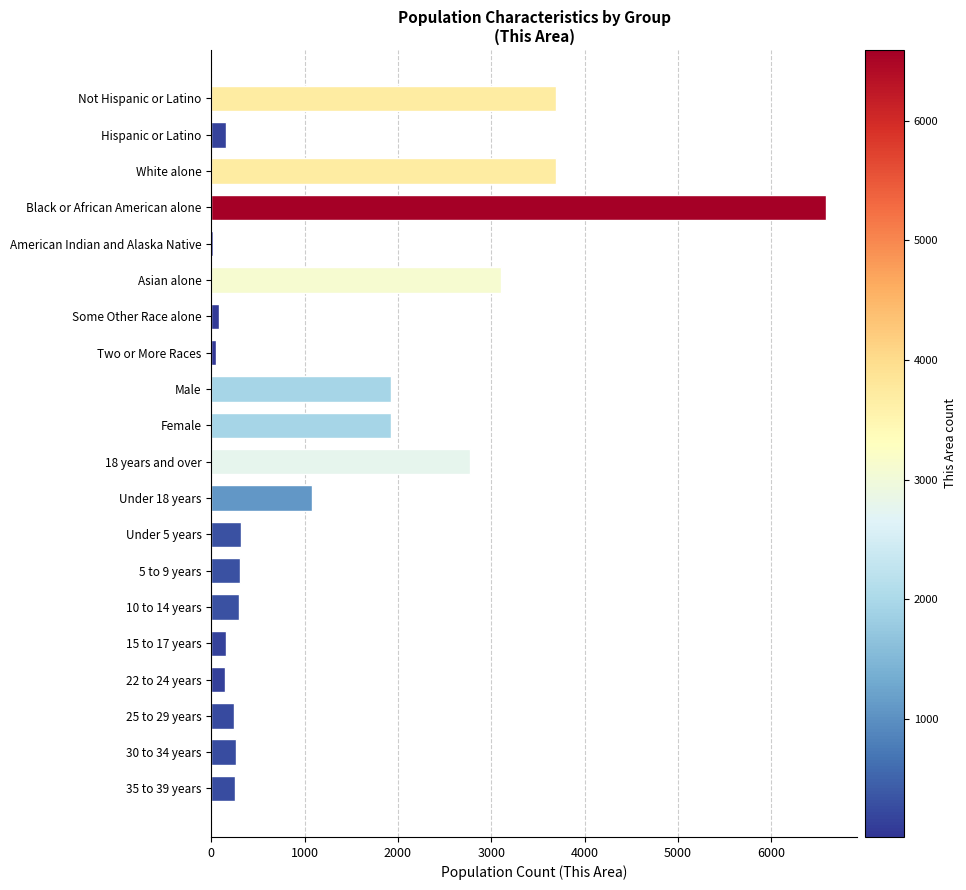

What is the approximate value at Black or African American alone?

6591